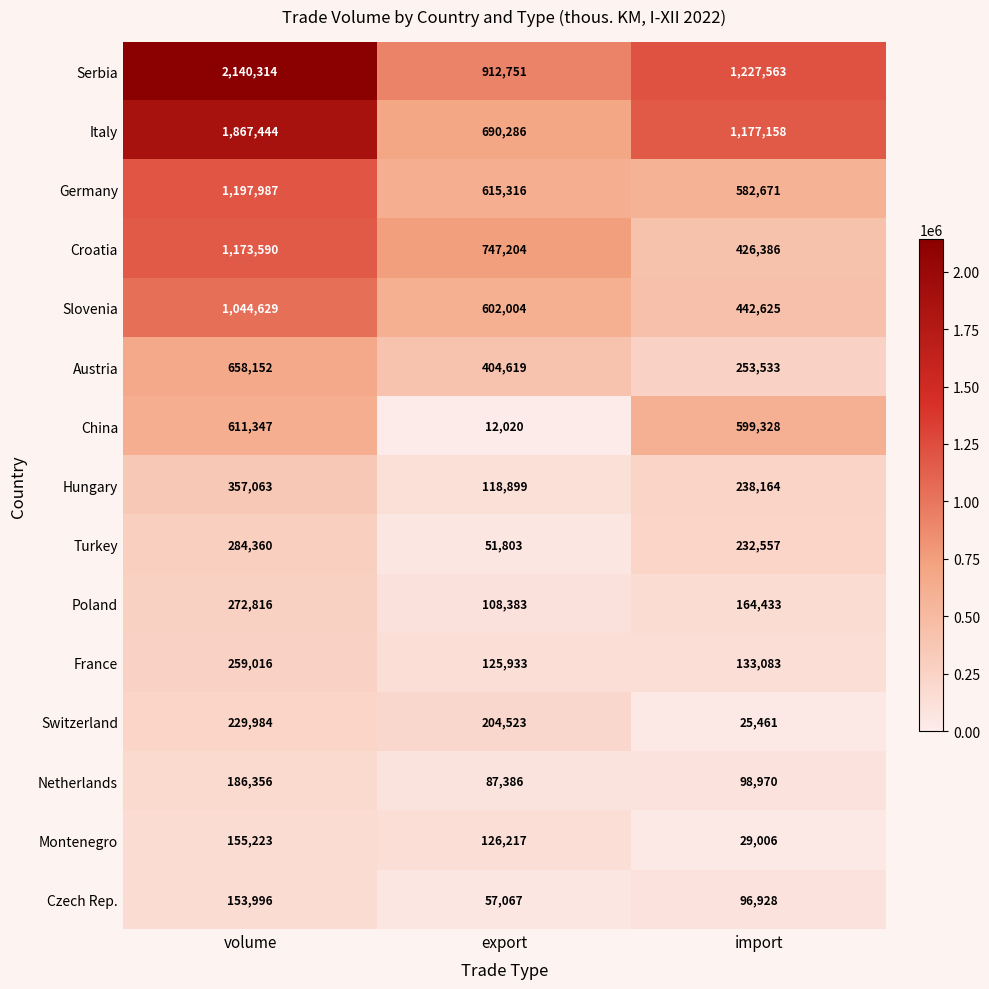

What is the sum of all Poland values?

545632